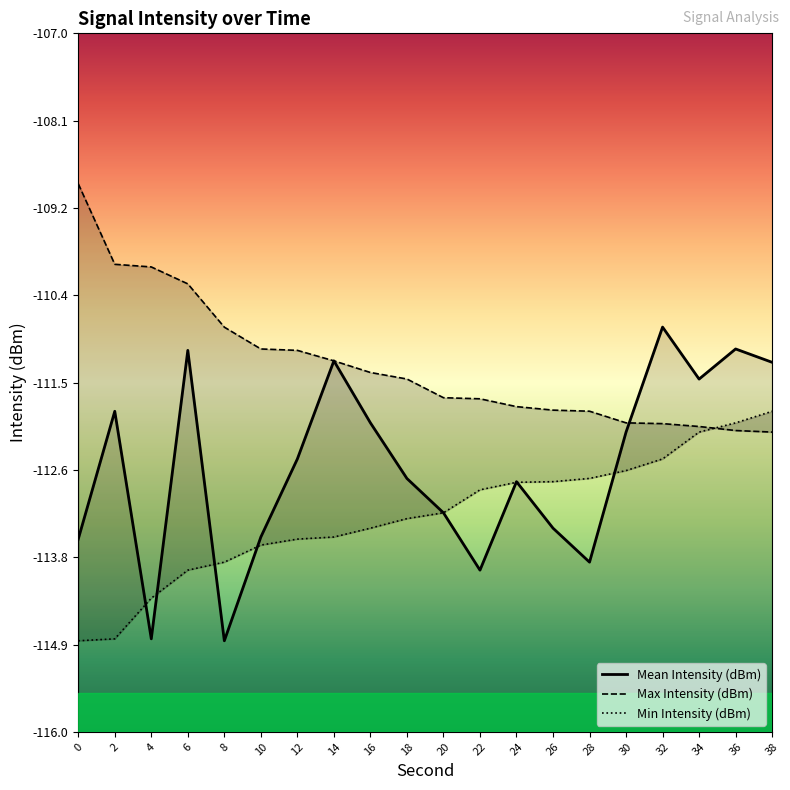

List the series in order of their overall mean, highest first.

Max Intensity (dBm), Mean Intensity (dBm), Min Intensity (dBm)